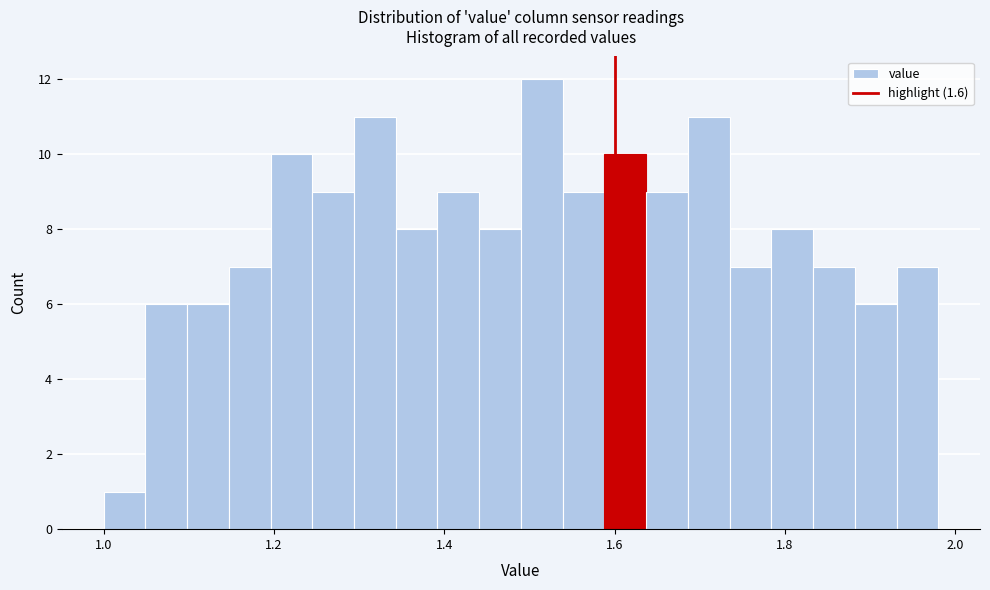

Read against the x-axis, roughly where is the centre of the tallest bar?

1.52